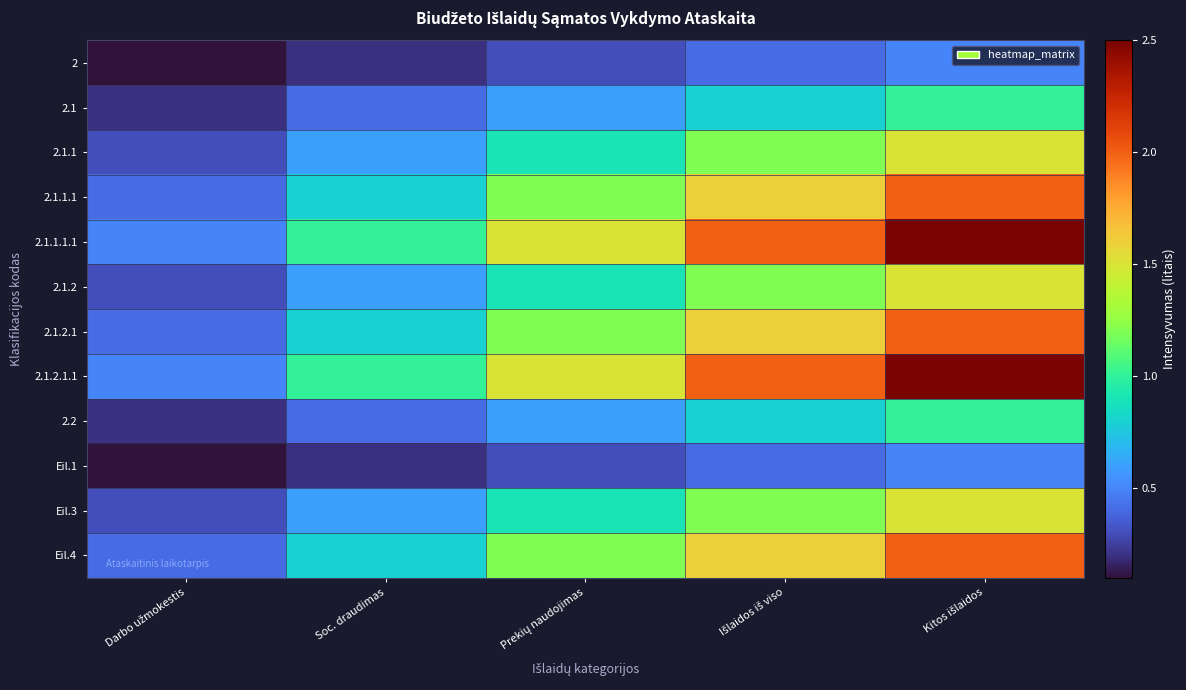

Rank the series at Darbo užmokestis from lowest to highest value.

2, Eil.1, 2.1, 2.2, 2.1.1, 2.1.2, Eil.3, 2.1.1.1, 2.1.2.1, Eil.4, 2.1.1.1.1, 2.1.2.1.1